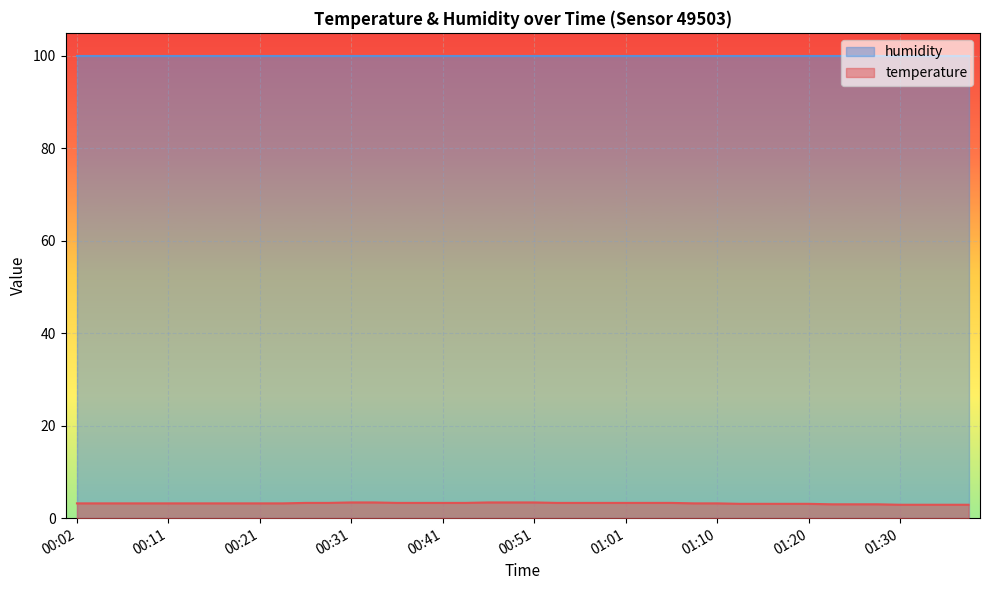

True or false: the data has more than 1 interior local peaks.

False